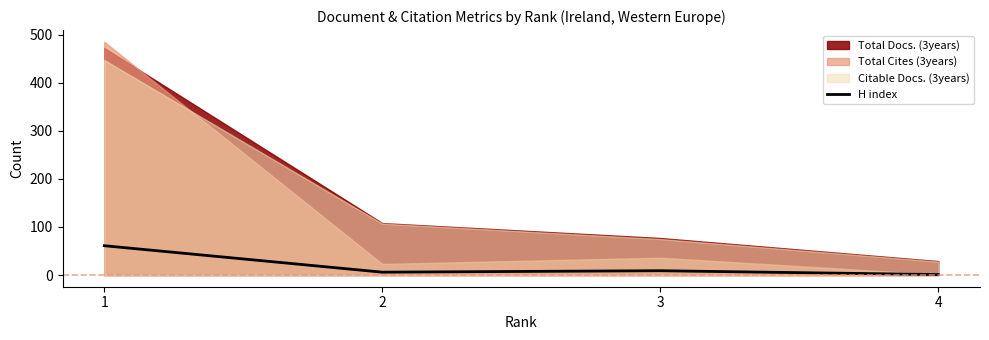

At which category does the chart reach its minimum across all series?

4